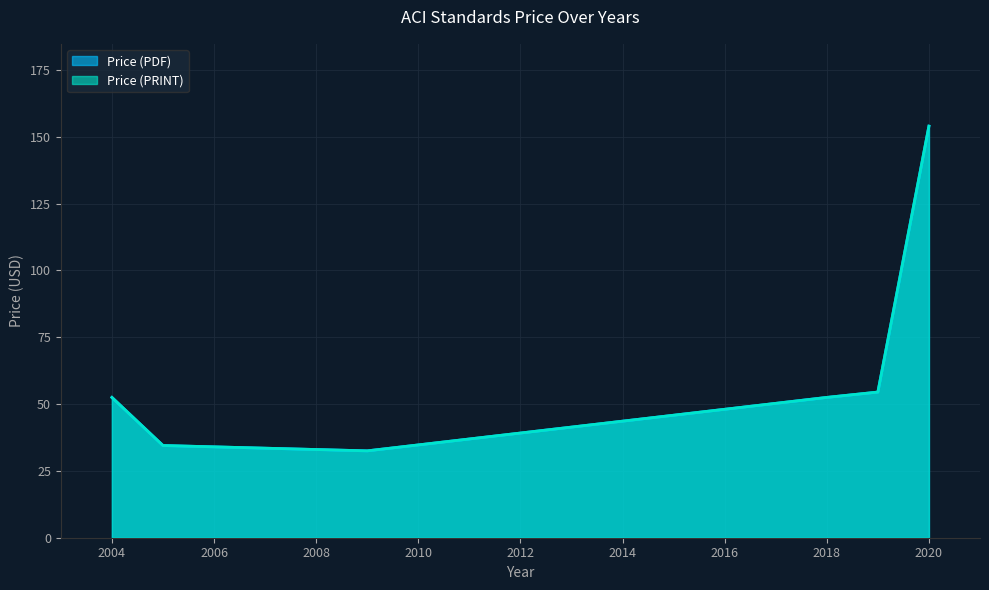

What is the difference between the second highest and minimum values in the Price (PDF) series?

22.0